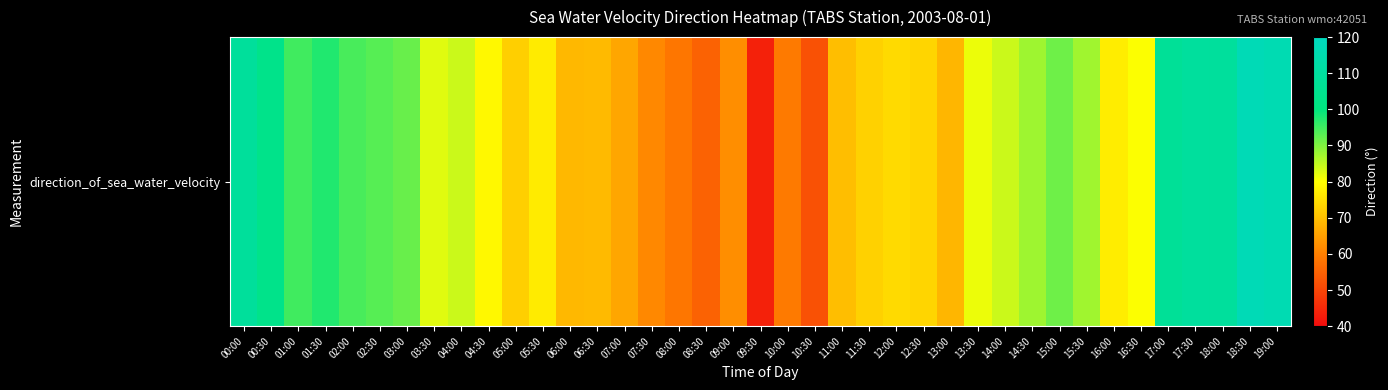

What is the greatest value displayed?

117.2